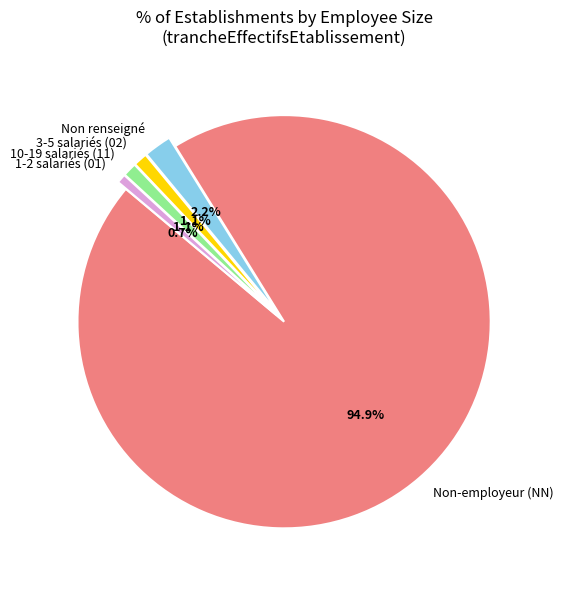

Combined, do 10-19 salariés (11) and 1-2 salariés (01) account for over 50%?

No